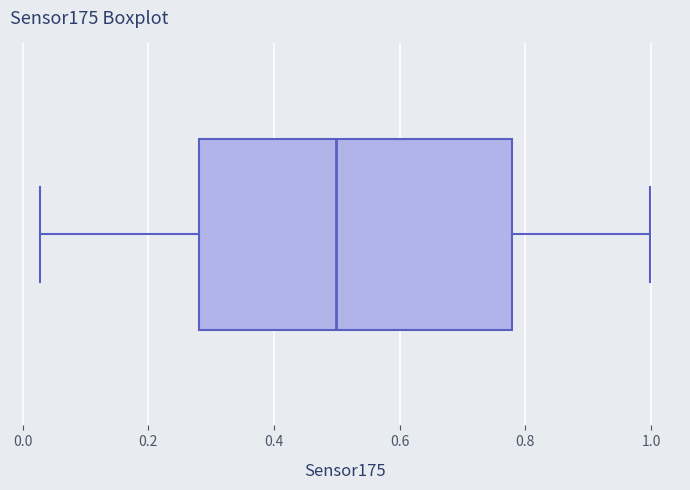

Read this box plot against the x-axis: the position of the median line, the range covered by the box, and the ends of both whiskers. The values are not printed on the chart, so give them approximately, as read against the axis.

median 0.50, box 0.28 to 0.78, whiskers 0.02 to 1.00